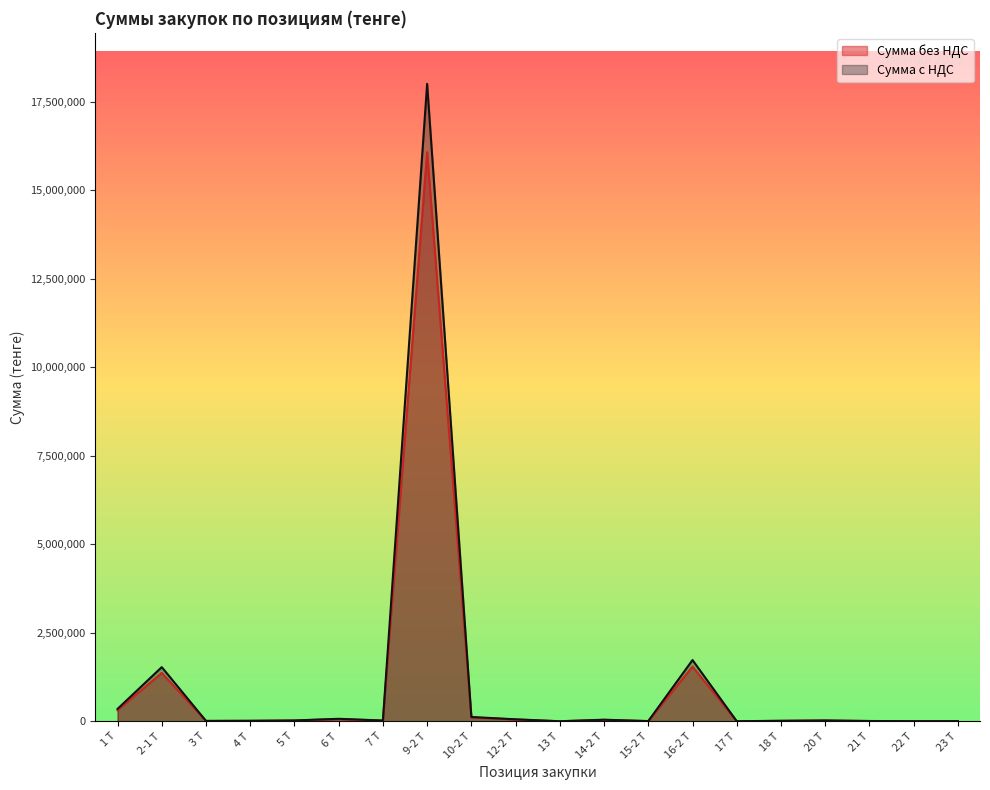

Where is the first local minimum for Сумма с НДС?

3 Т